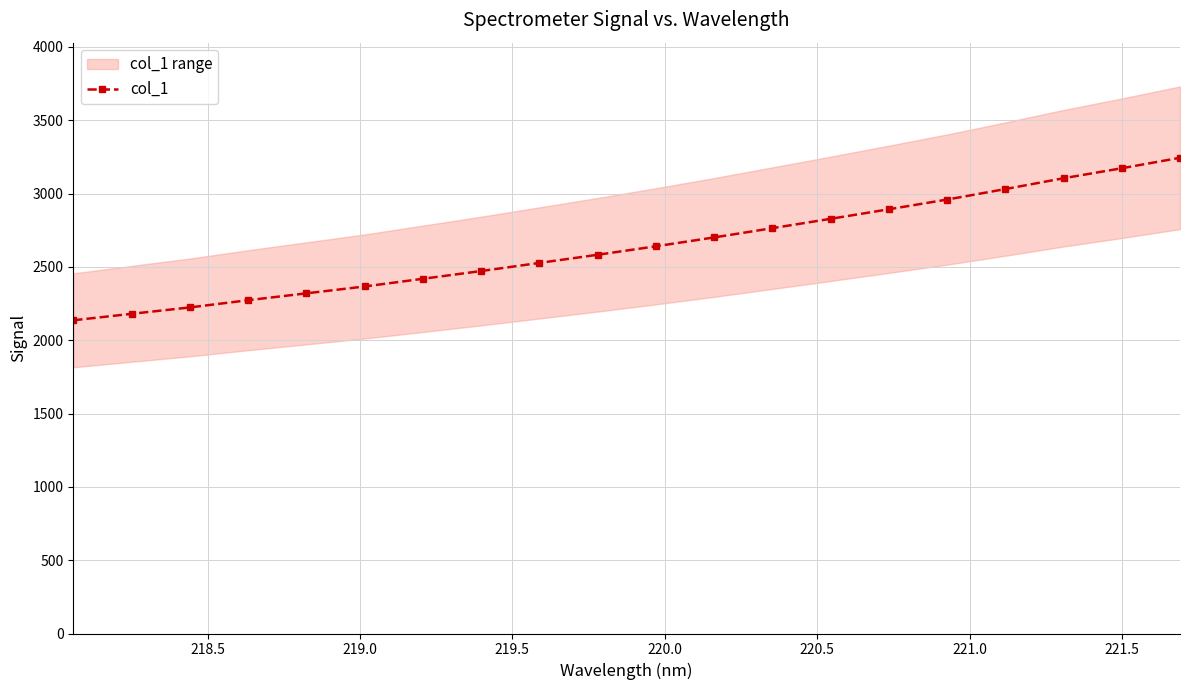

What is the lowest value of the col_1 series?

2136.0